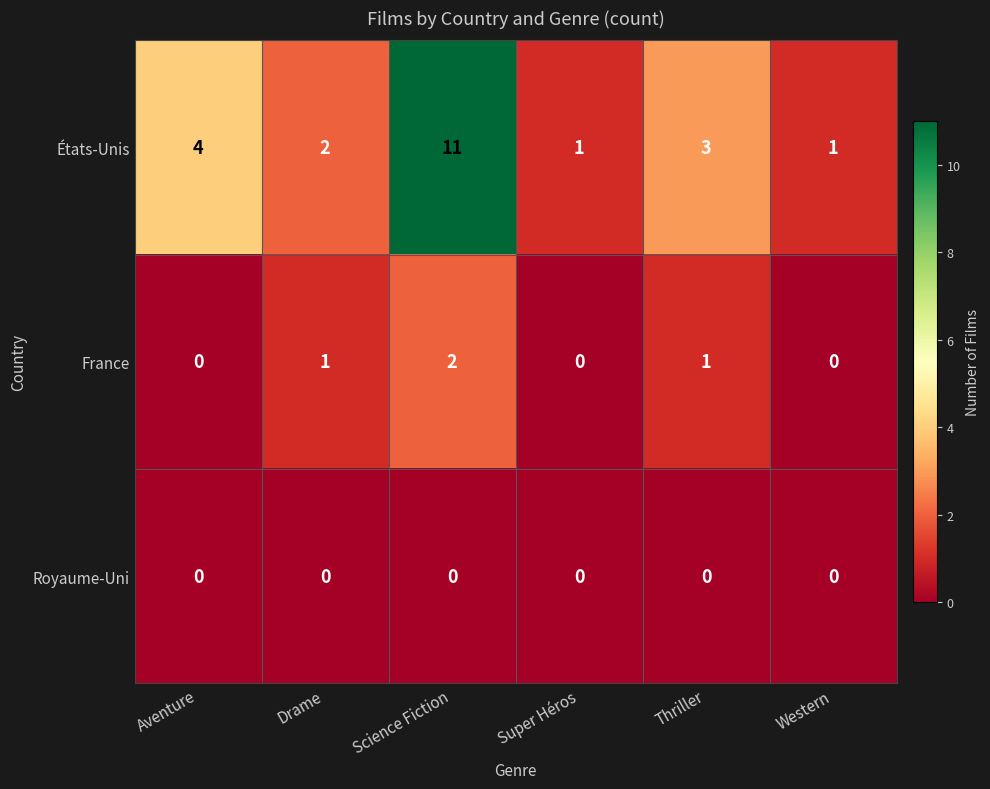

Reading left to right, what are all the values shown in this chart?

États-Unis: Aventure=4	Drame=2	Science Fiction=11	Super Héros=1	Thriller=3	Western=1
France: Aventure=0	Drame=1	Science Fiction=2	Super Héros=0	Thriller=1	Western=0
Royaume-Uni: Aventure=0	Drame=0	Science Fiction=0	Super Héros=0	Thriller=0	Western=0